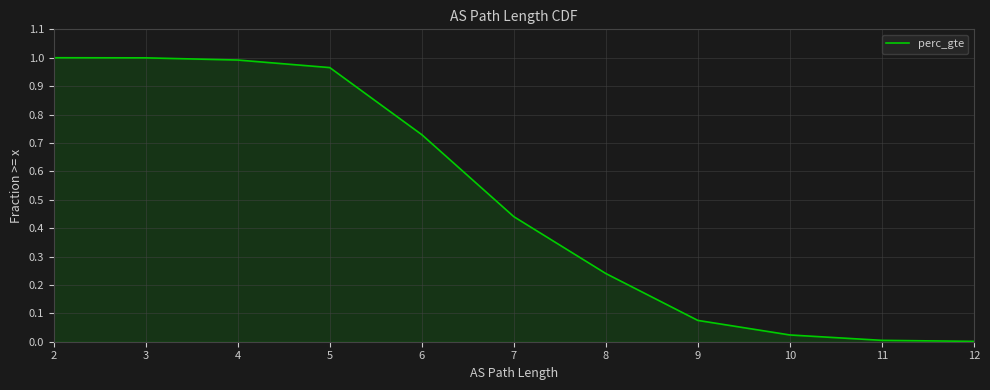

What is the approximate value at 4?

1.0